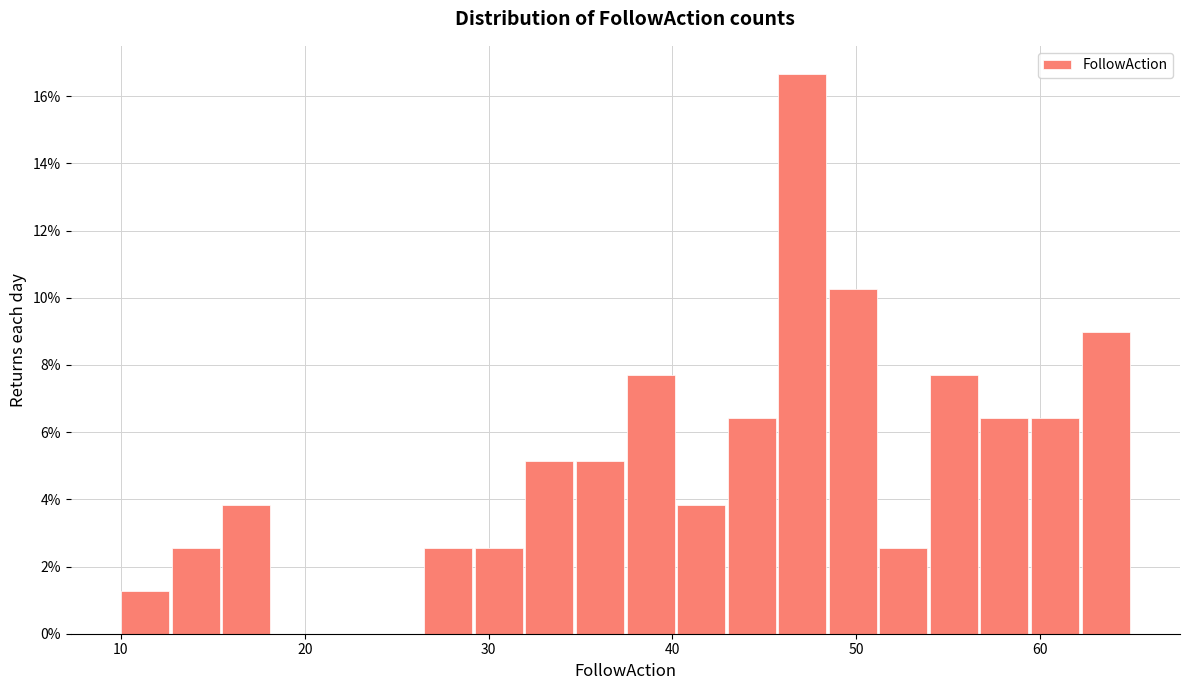

Read against the x-axis, roughly where is the centre of the tallest bar?

47